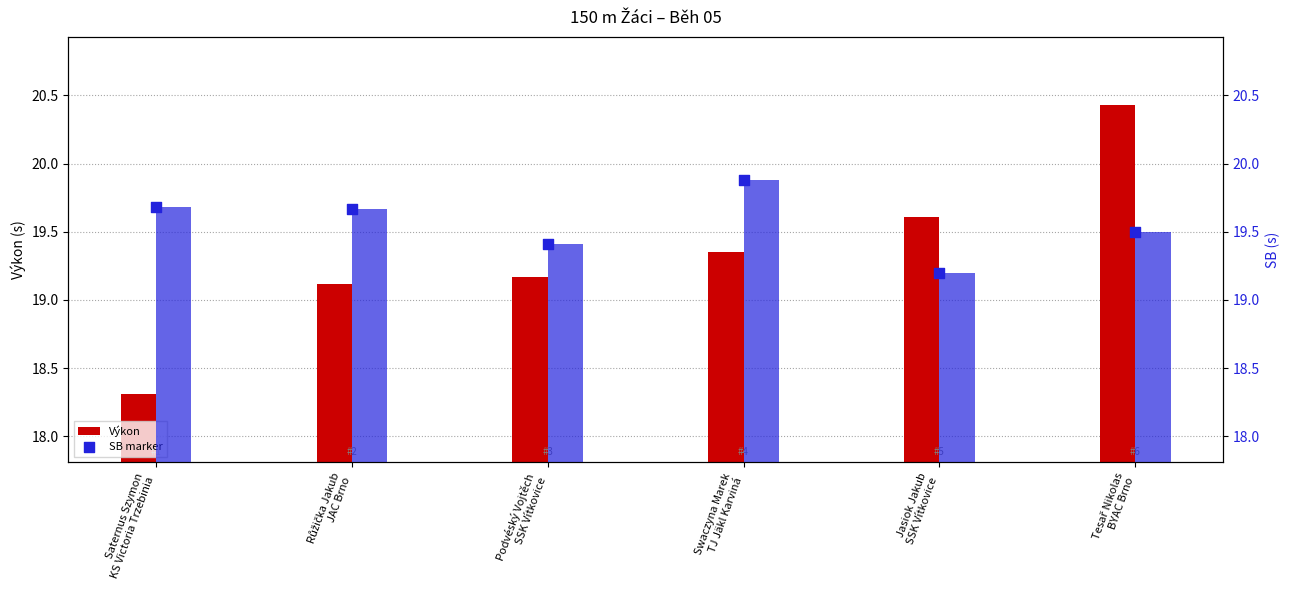

Which series reaches the minimum Y coordinate?

Výkon